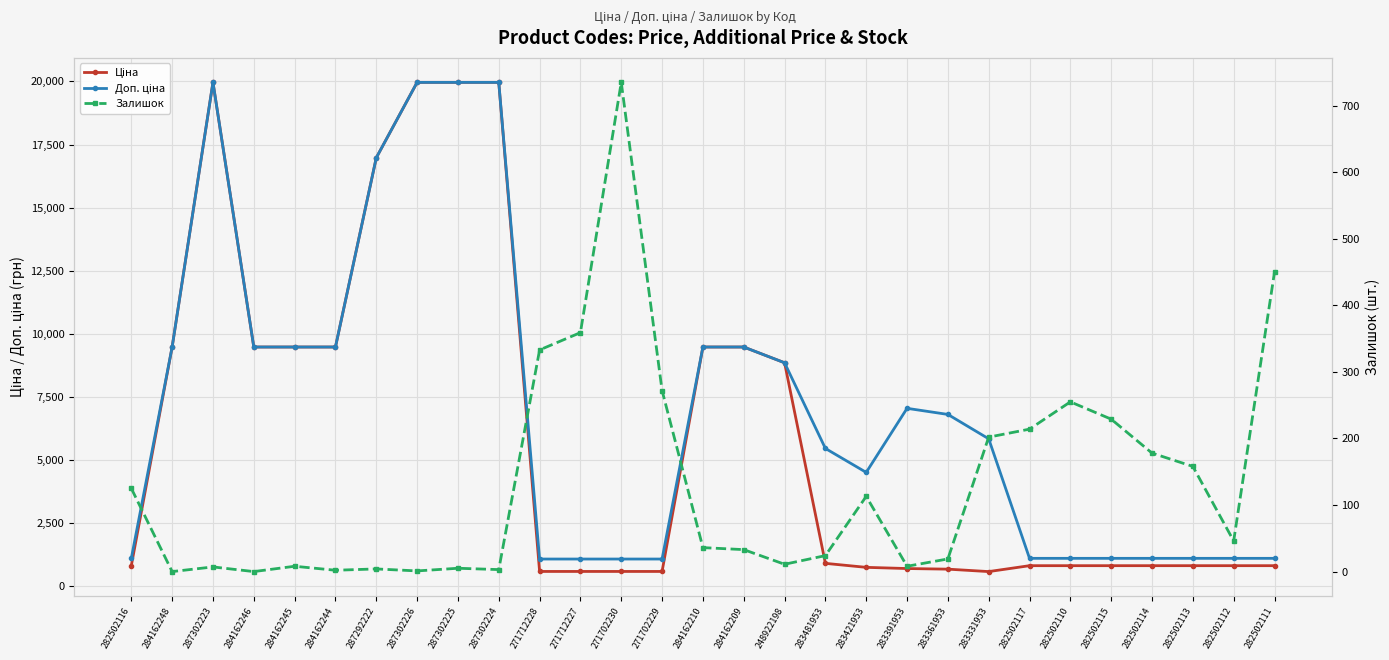

At which category does Доп. ціна reach its first local peak?

287302223